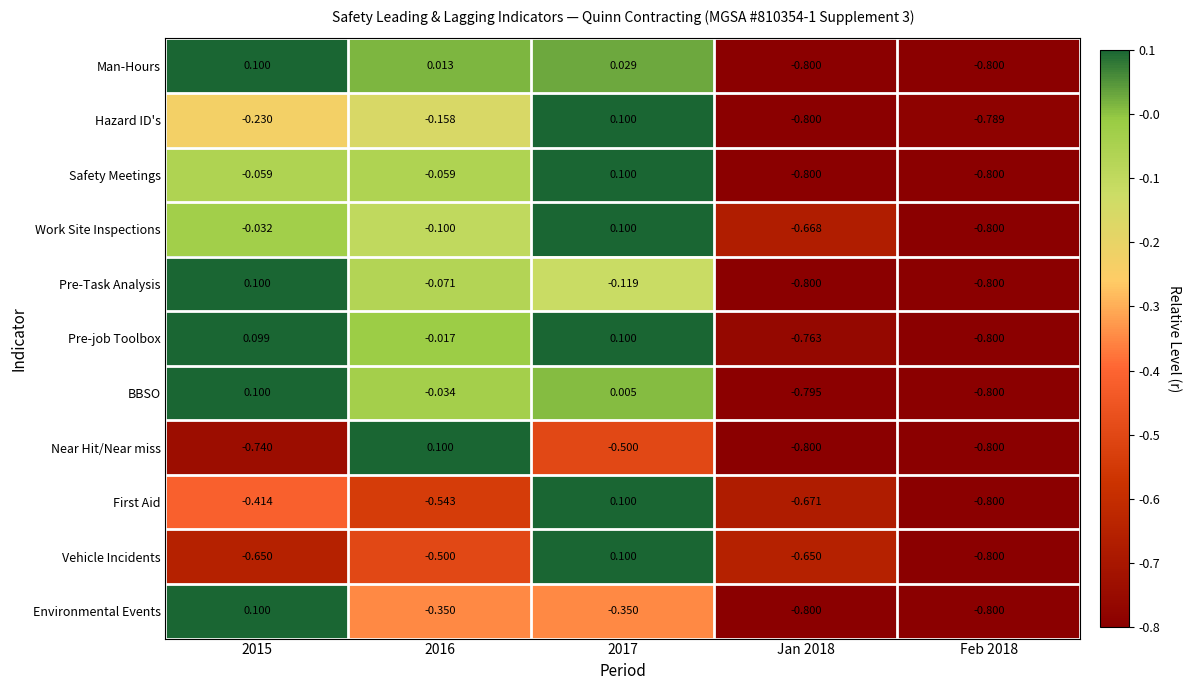

Between 2016 and Jan 2018, which series saw the biggest shift?

Near Hit/Near miss